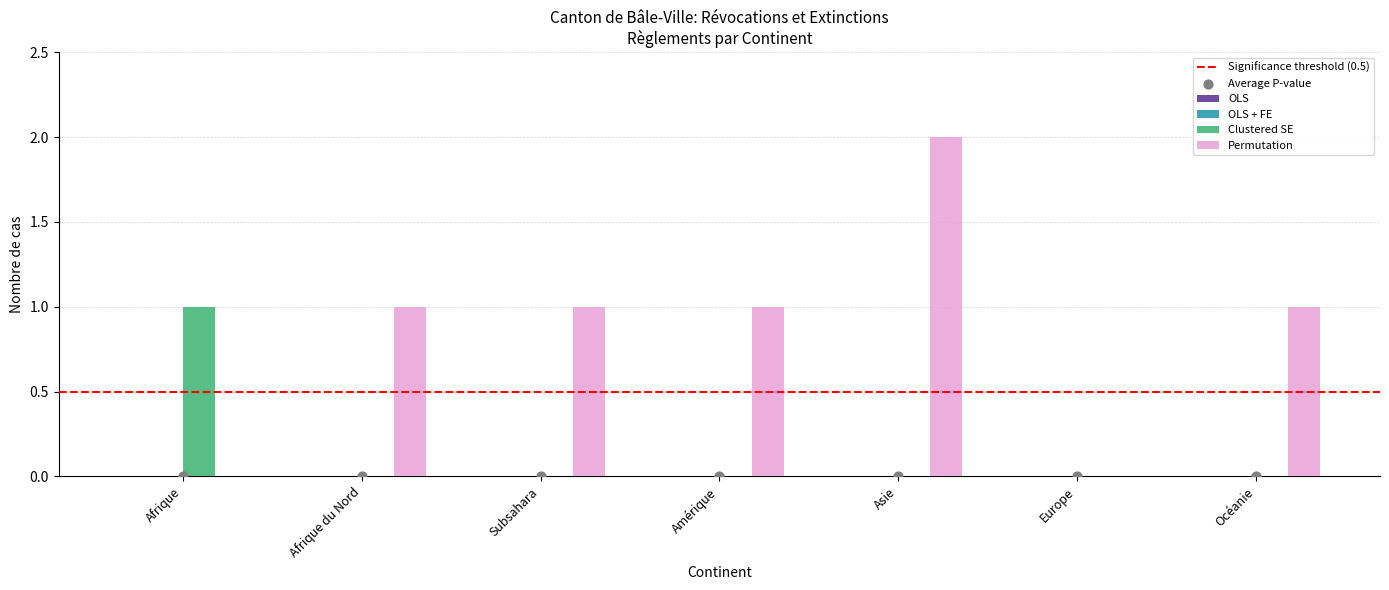

At how many categories does at least one series exceed 0?

6